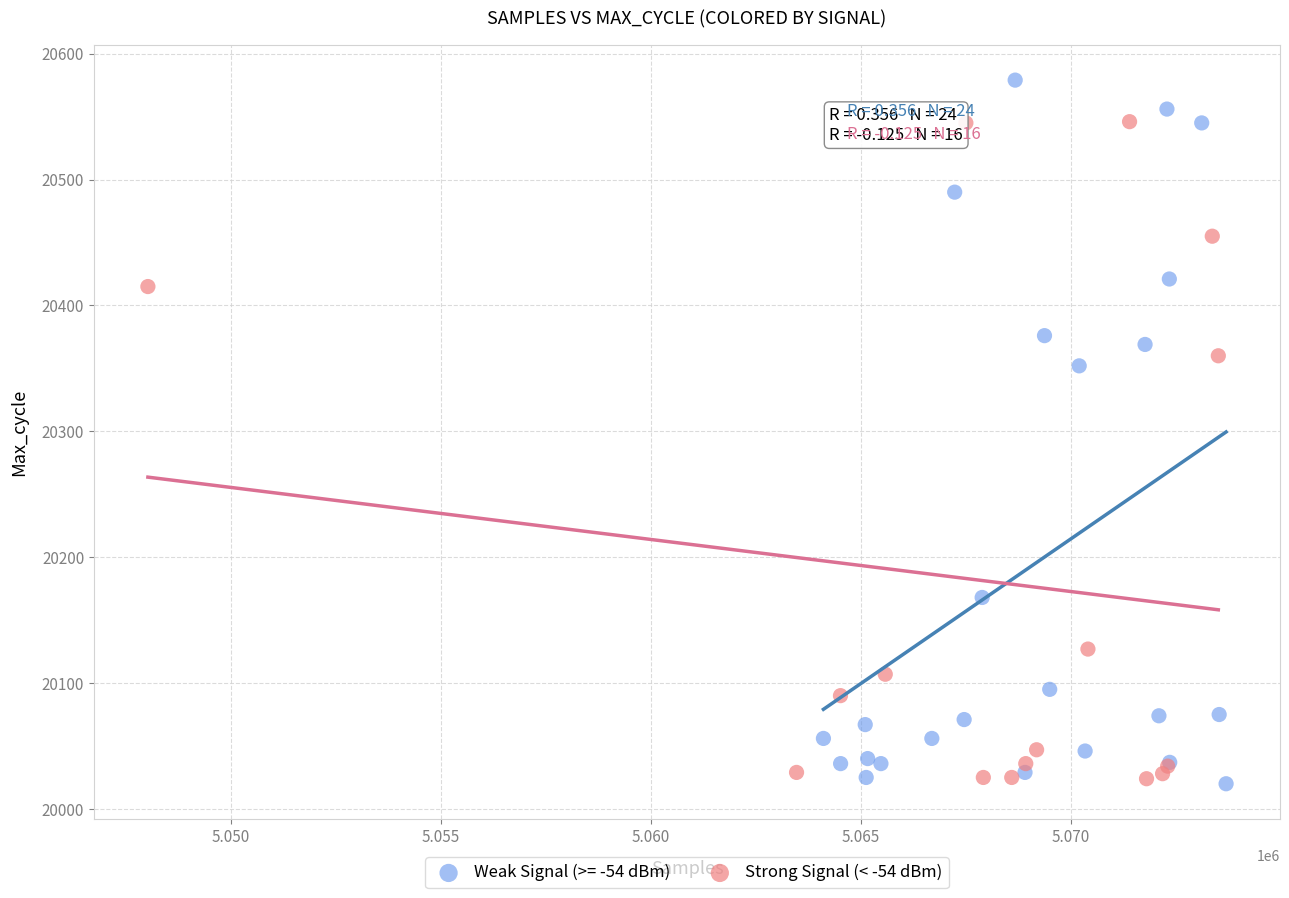

Which series has the largest Y range (max minus min)?

Weak Signal (>= -54 dBm)